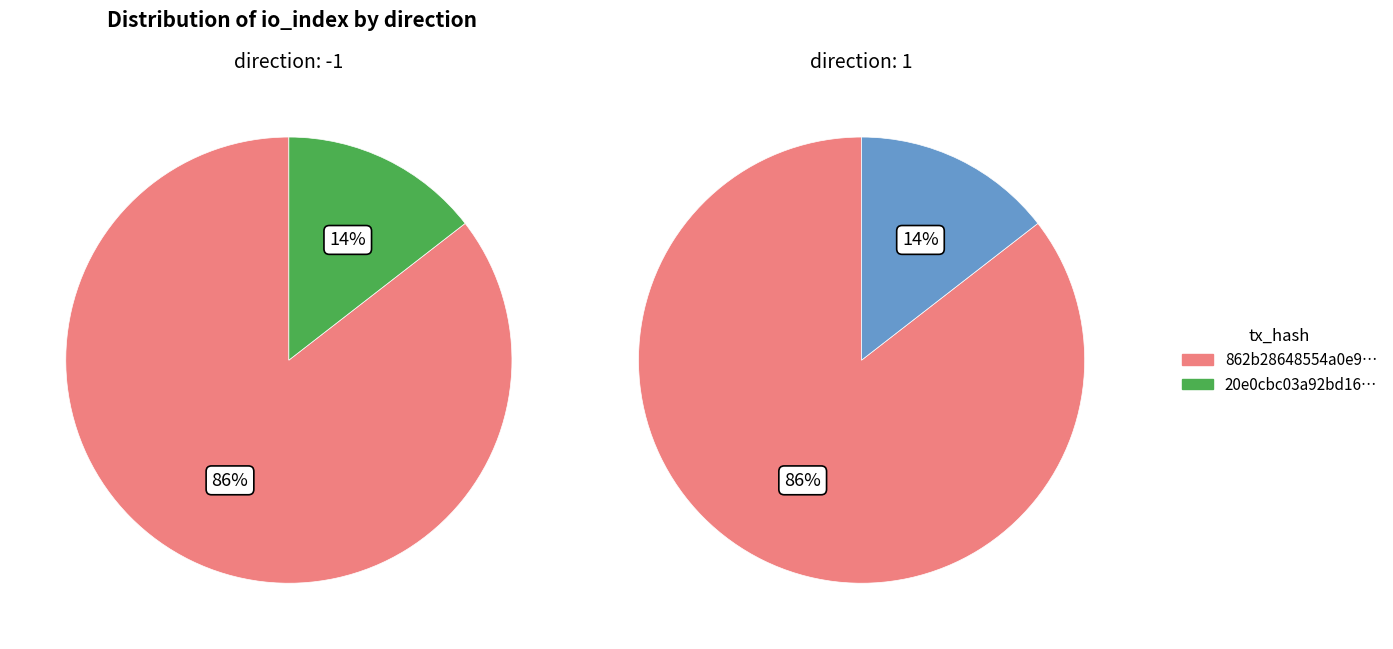

What is the difference between the highest and lowest values at direction?

2